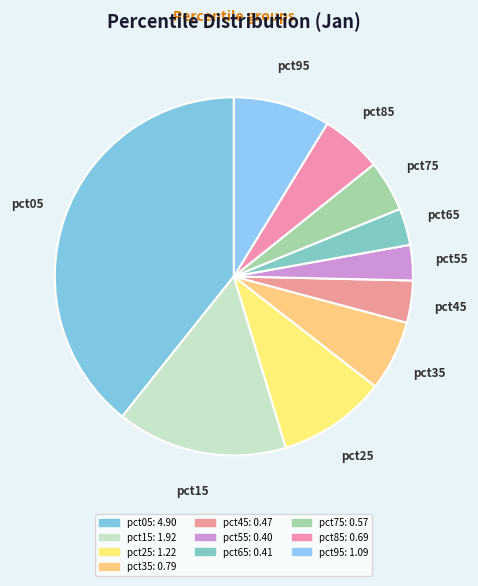

To the nearest percent, what is the difference between the largest and smallest slice percentages?

36%